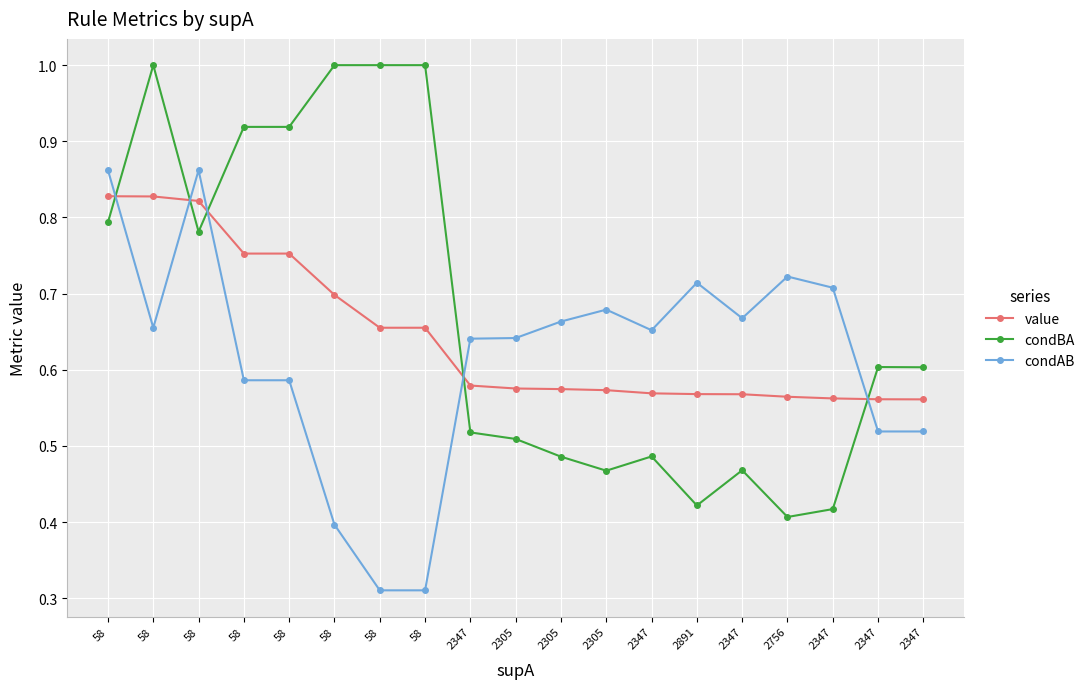

What is the total value across all series at 58?

2.5